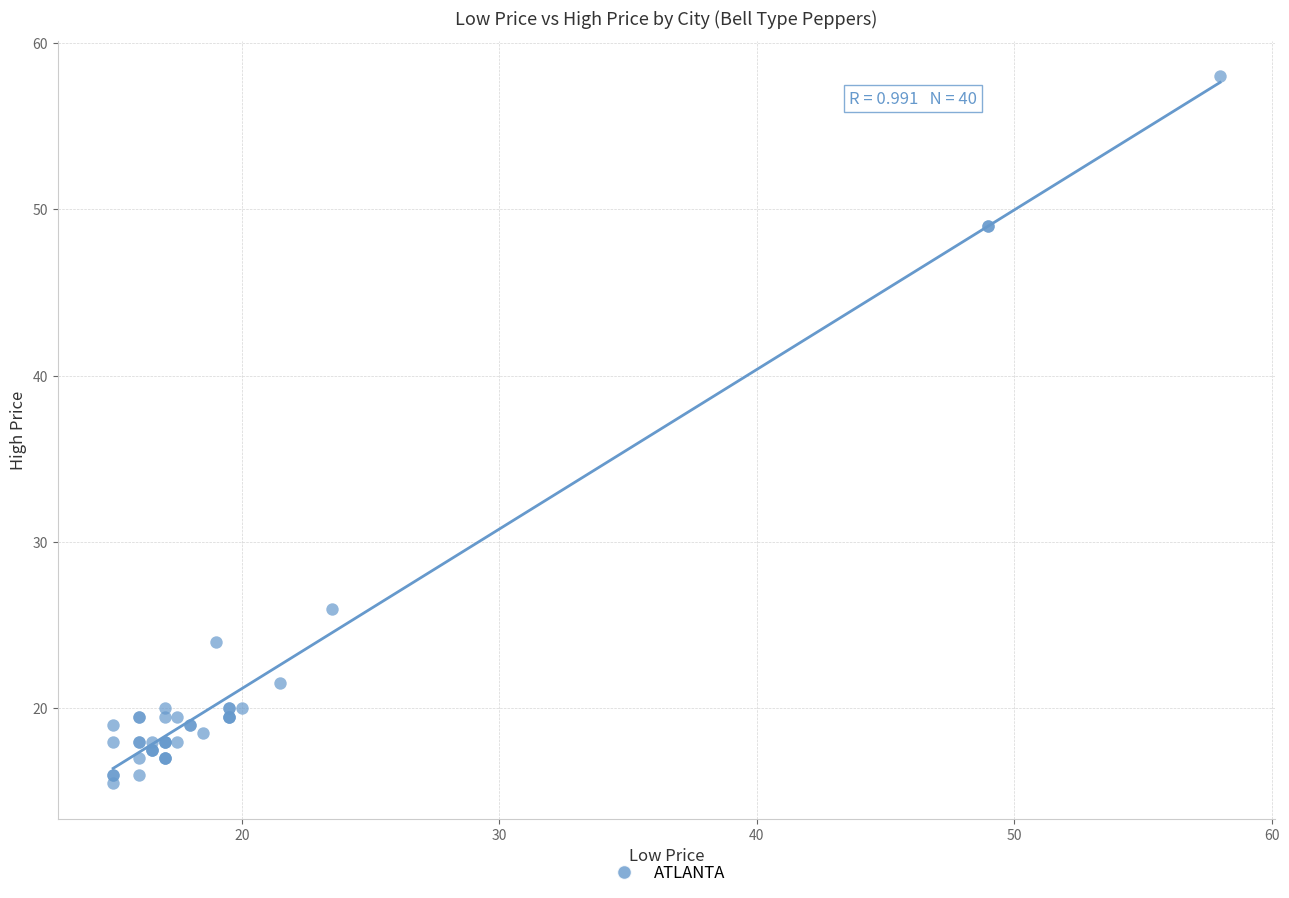

What Y value in the scatter plot is closest to 36?

26.0